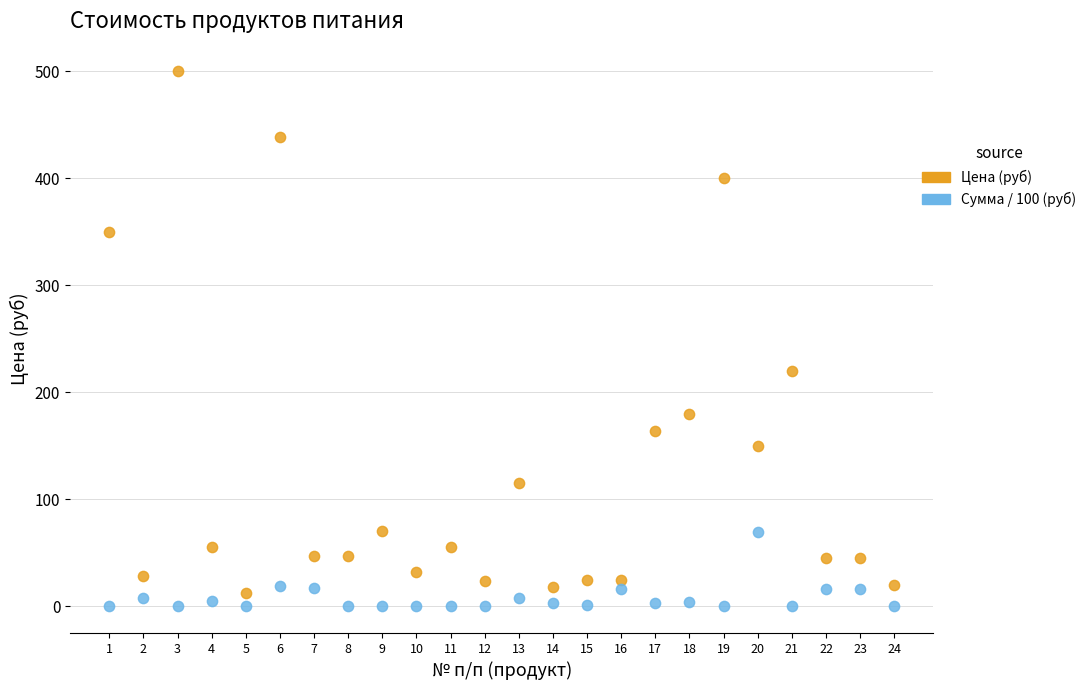

Which series contains the lowest Y value?

Сумма / 100 (руб)